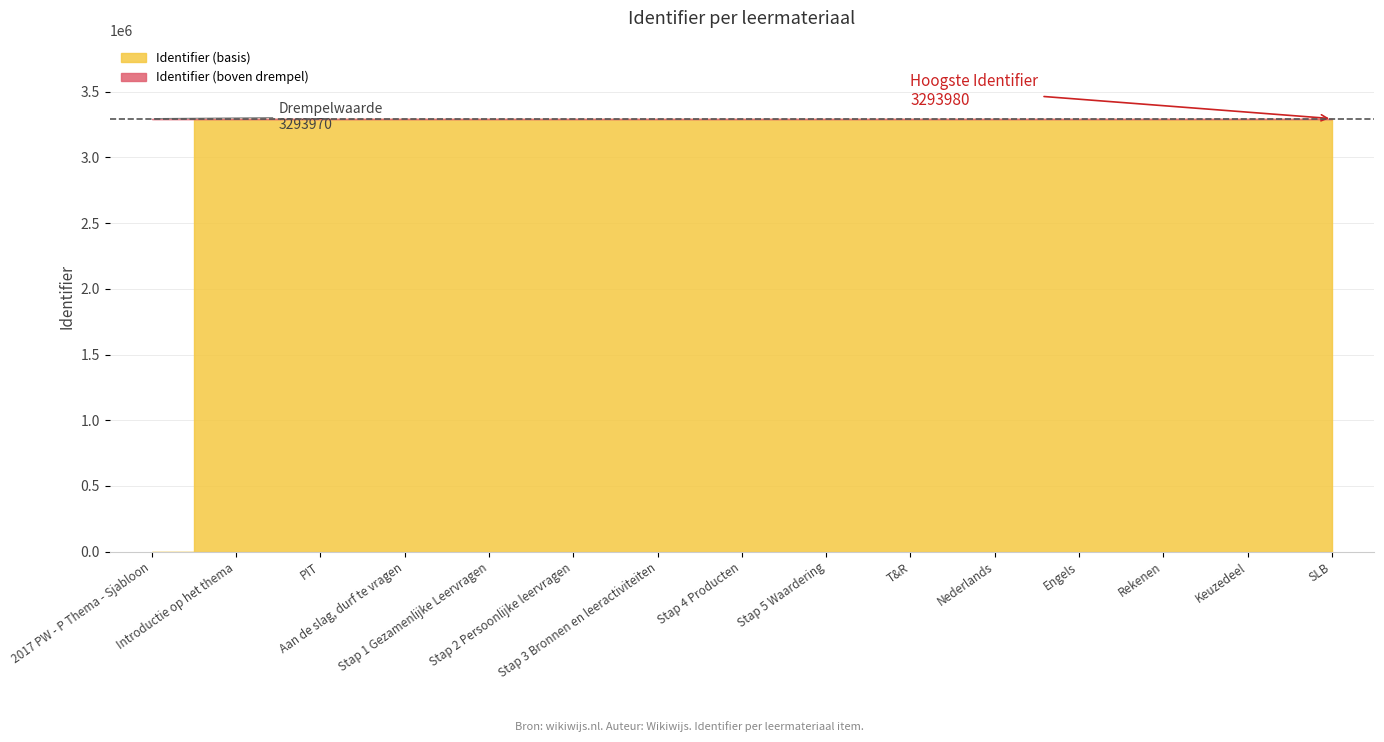

The chart shows a value of 3293959 at Introductie op het thema. True or false?

True